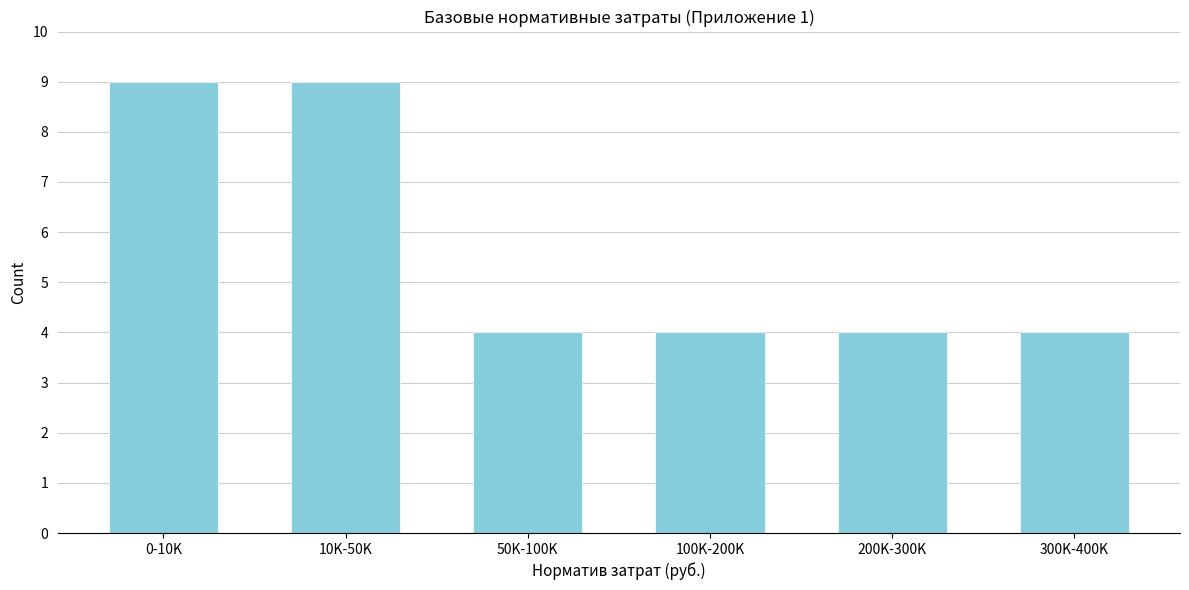

Reading right to left, extract all data points from this chart.

300K-400K=4	200K-300K=4	100K-200K=4	50K-100K=4	10K-50K=9	0-10K=9